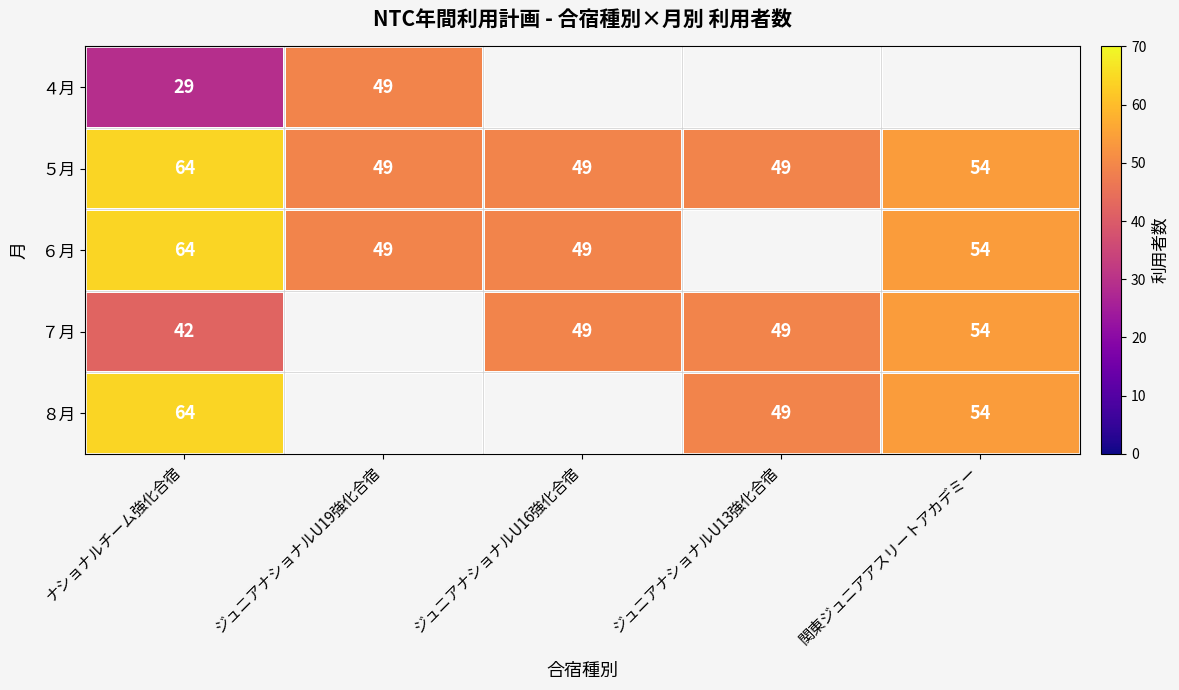

What is the difference between the ５月 values at 関東ジュニアアスリートアカデミー and ジュニアナショナルU16強化合宿?

5